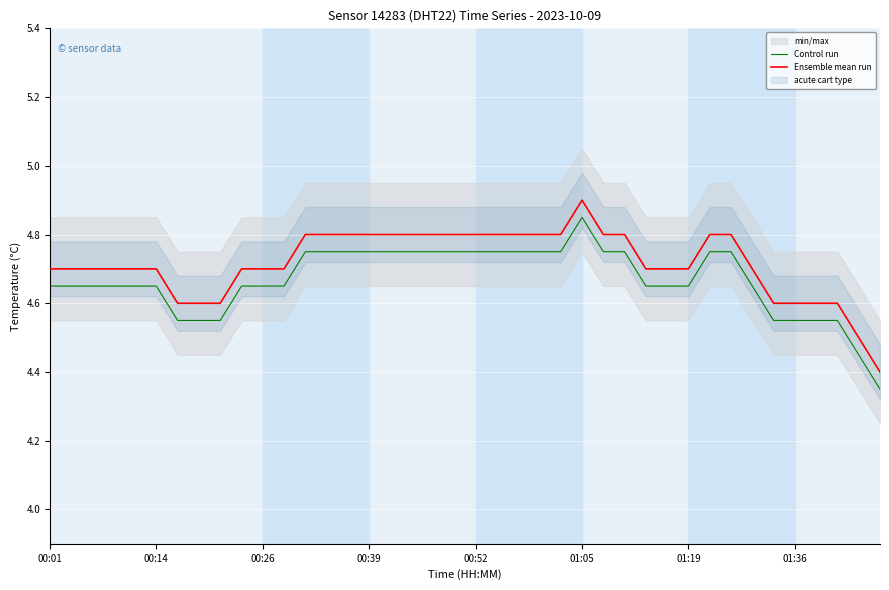

True or false: Control run and Ensemble mean run intersect in this chart.

False